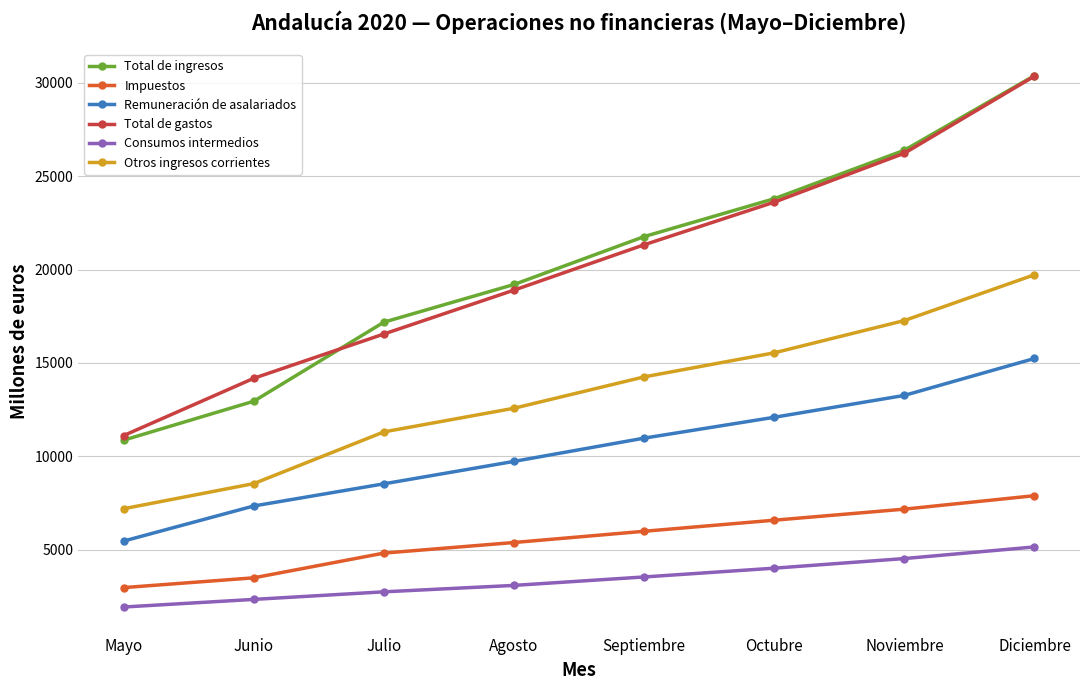

What is the approximate value of Otros ingresos corrientes at Junio, to the nearest 100?

8500